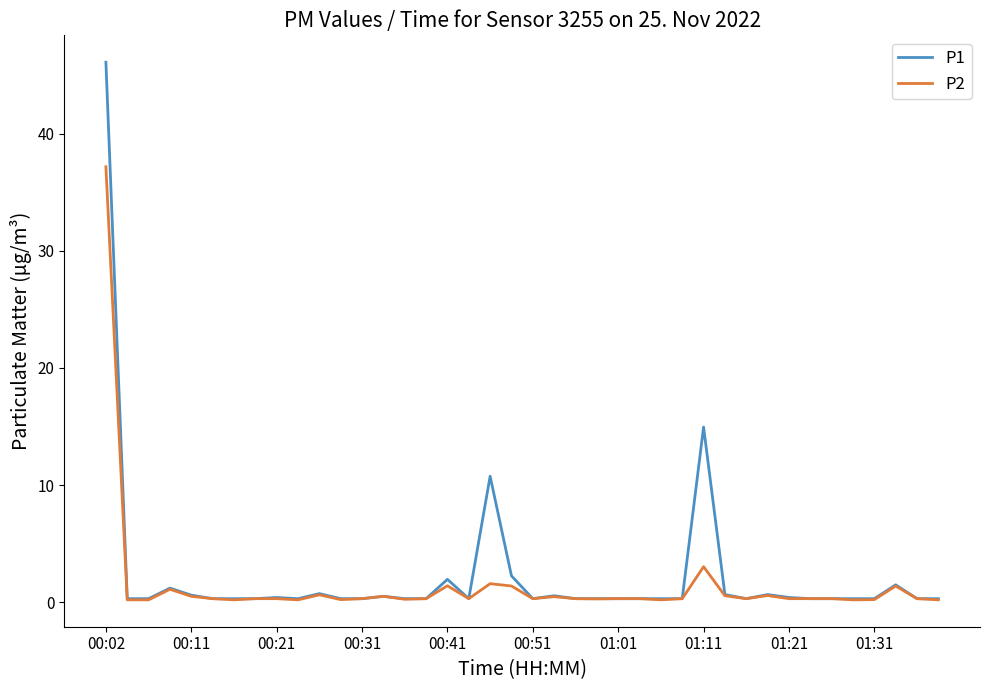

Which series has the widest spread of values?

P1